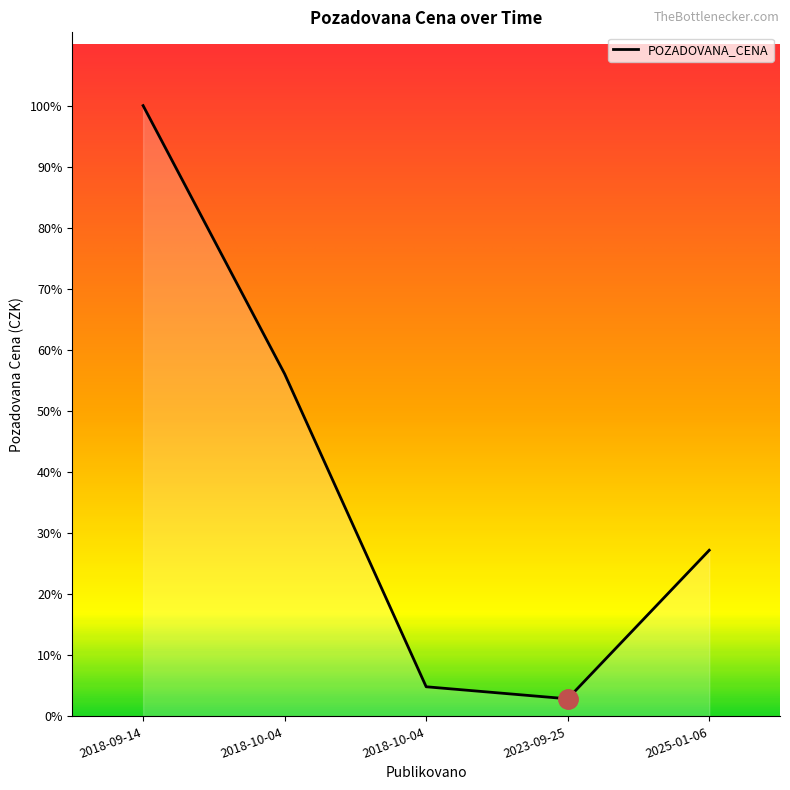

Does the chart display data point markers on the line(s)?

No